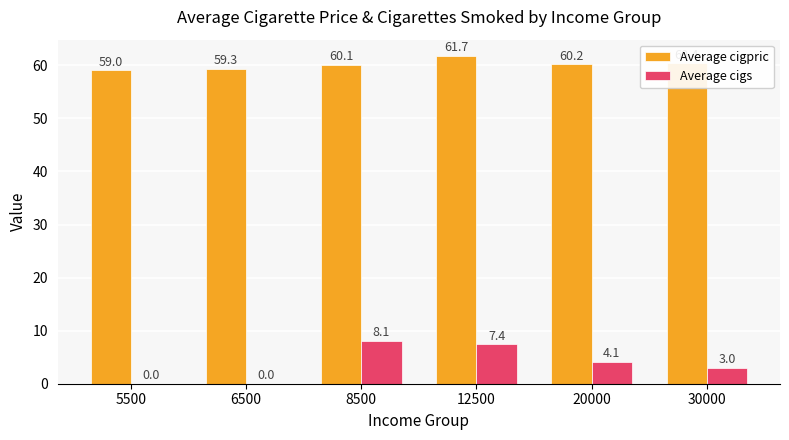

What are all the series names shown in the legend?

Average cigpric, Average cigs